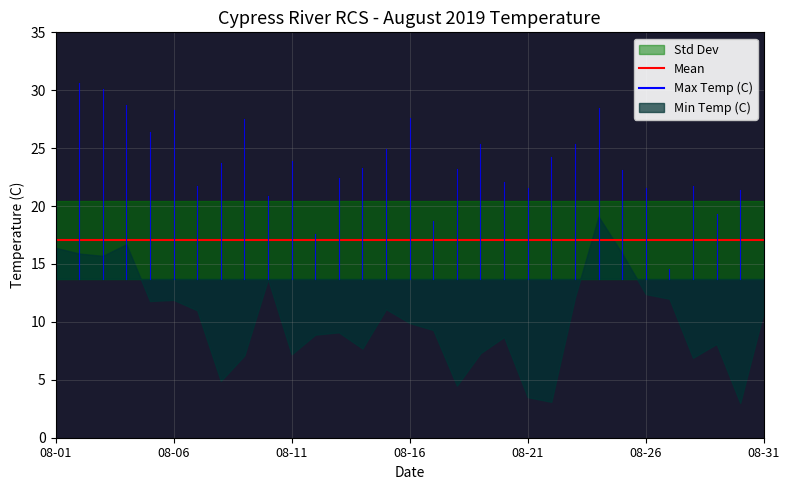

Which category has the lowest value across all series?

08-30